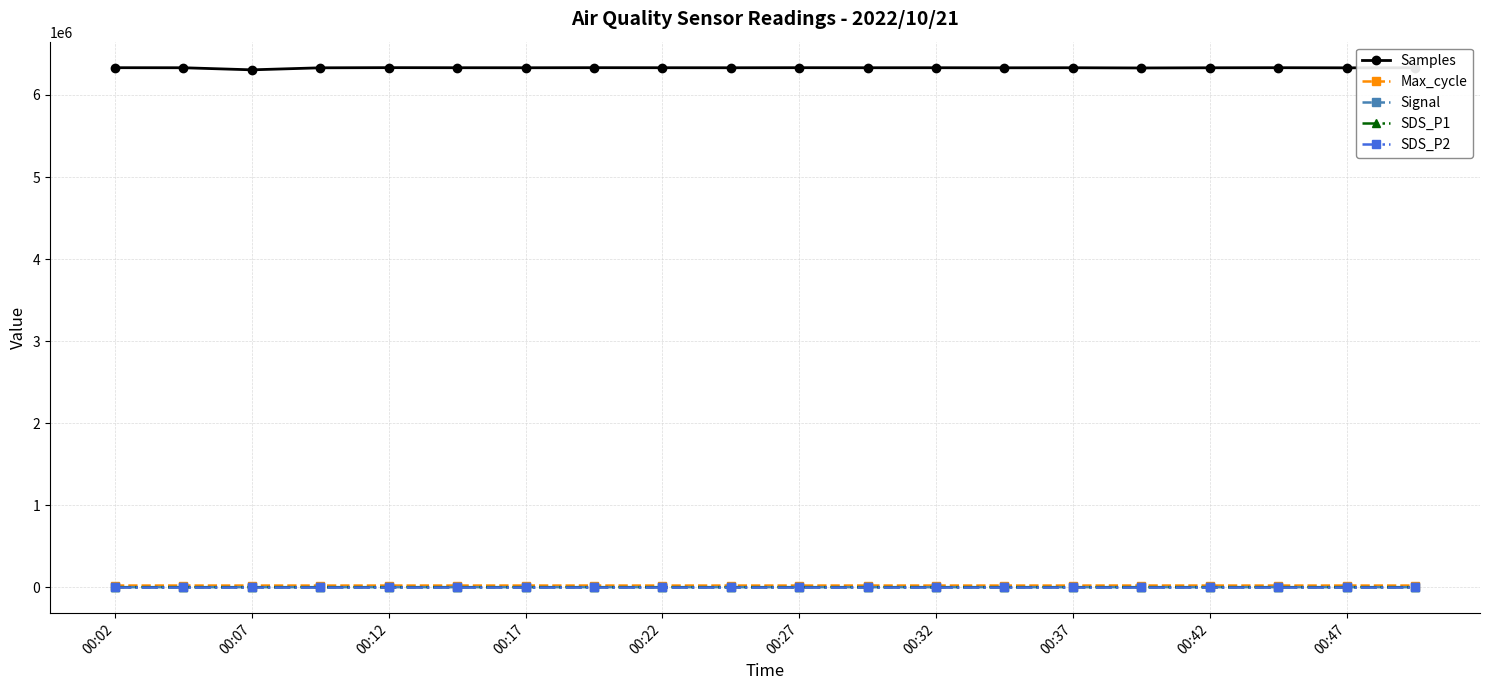

Which series has the largest total across all categories?

Samples